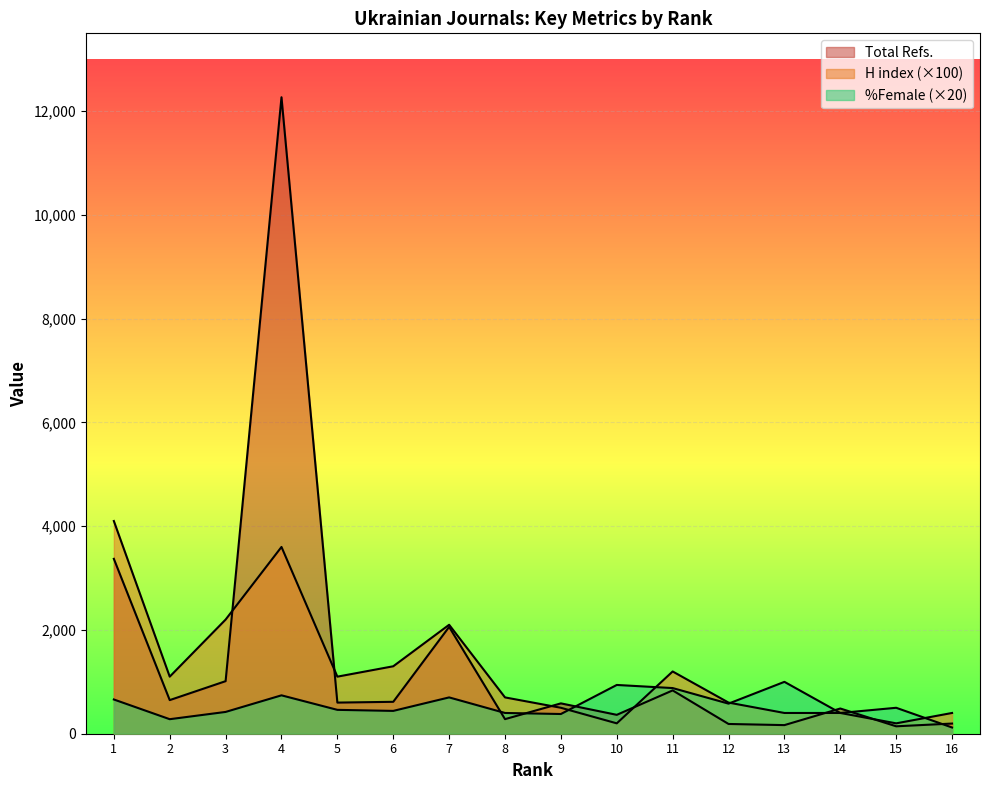

Between 3 and 10, which is larger?

3